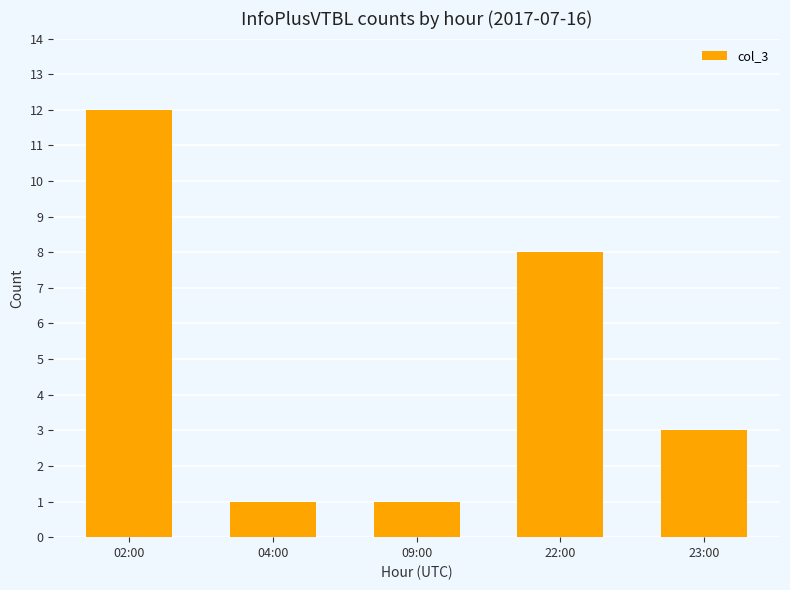

Reading right to left, extract all data points from this chart.

23:00=3	22:00=8	09:00=1	04:00=1	02:00=12